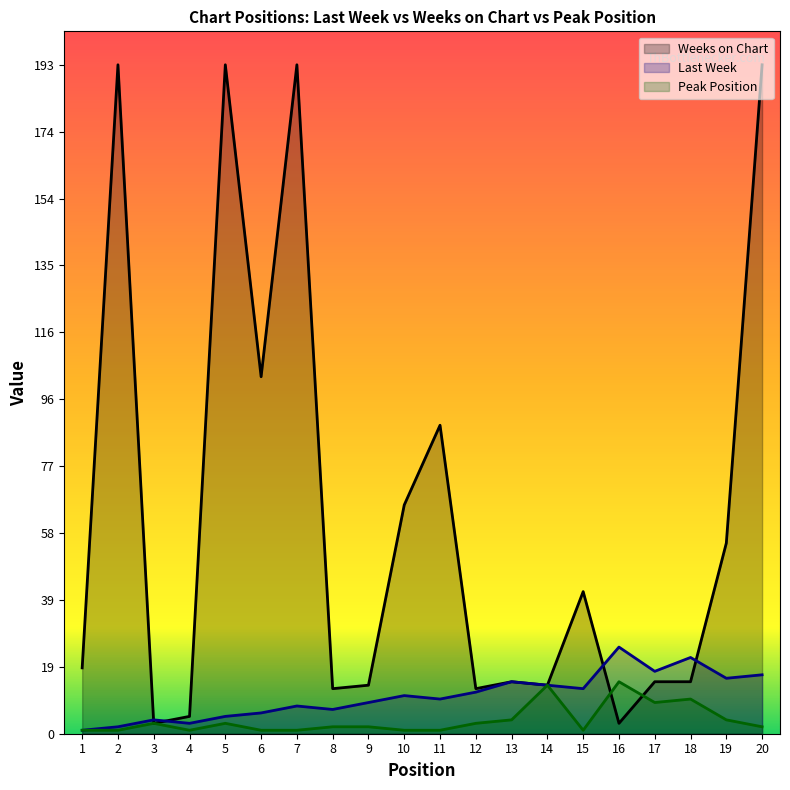

True or false: Weeks on Chart and Peak Position intersect in this chart.

True